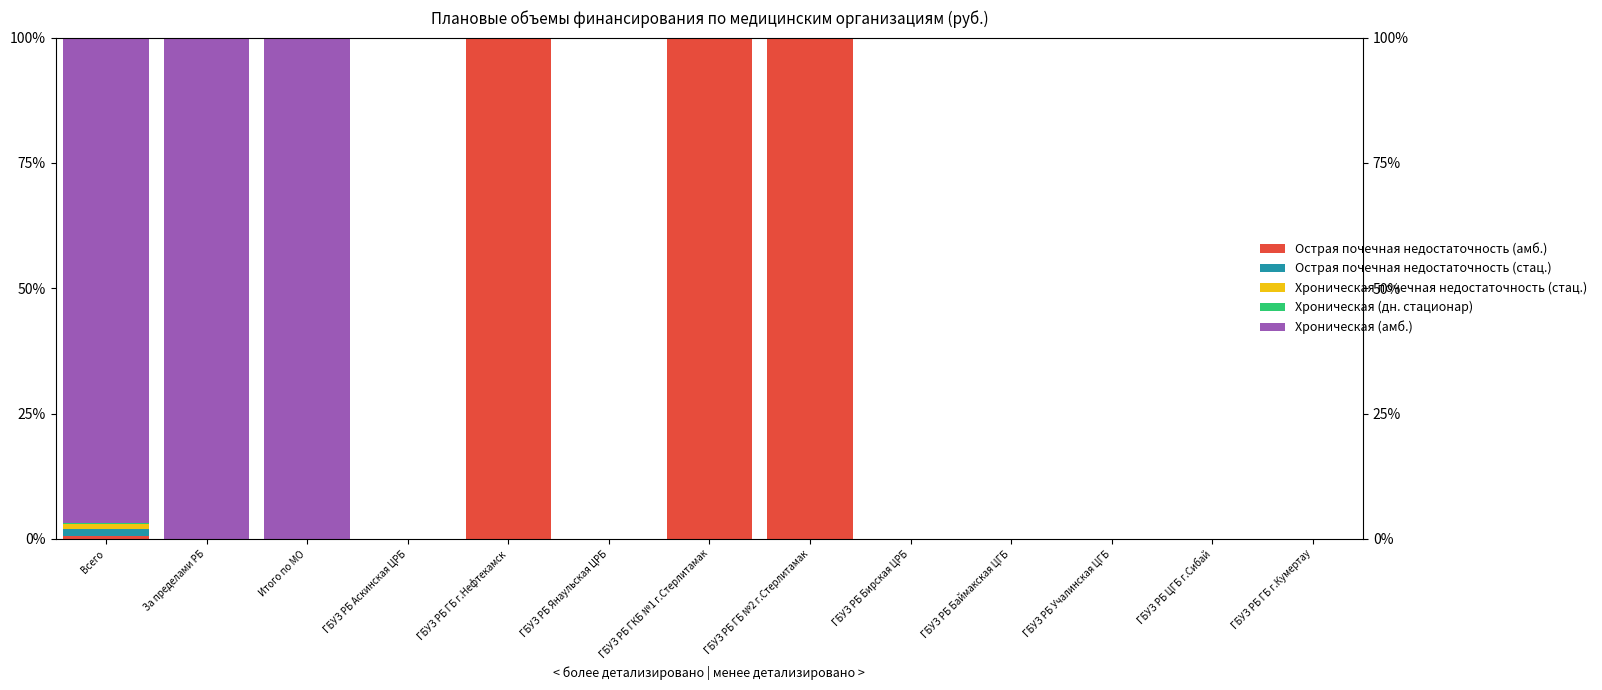

What is the label of the 9th bar from the right?

ГБУЗ РБ ГБ г.Нефтекамск